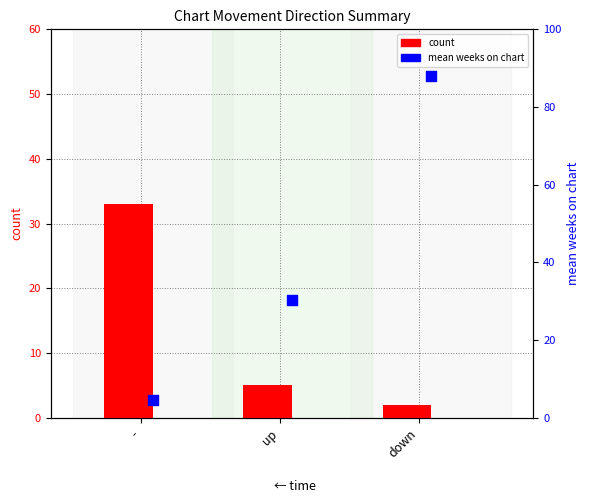

At how many categories does at least one series exceed 26?

3